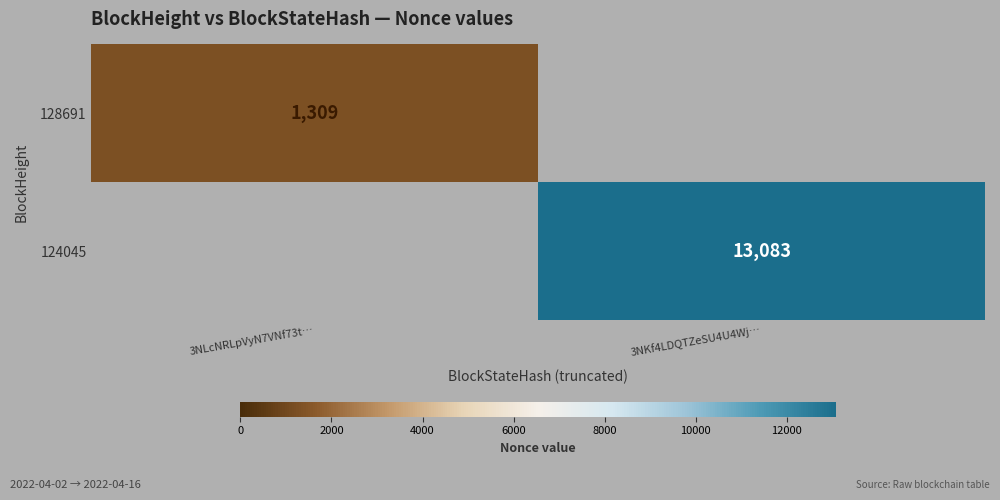

Is it true that 124045 equals 2869 at 3NKf4LDQTZeSU4U4Wj…?

False